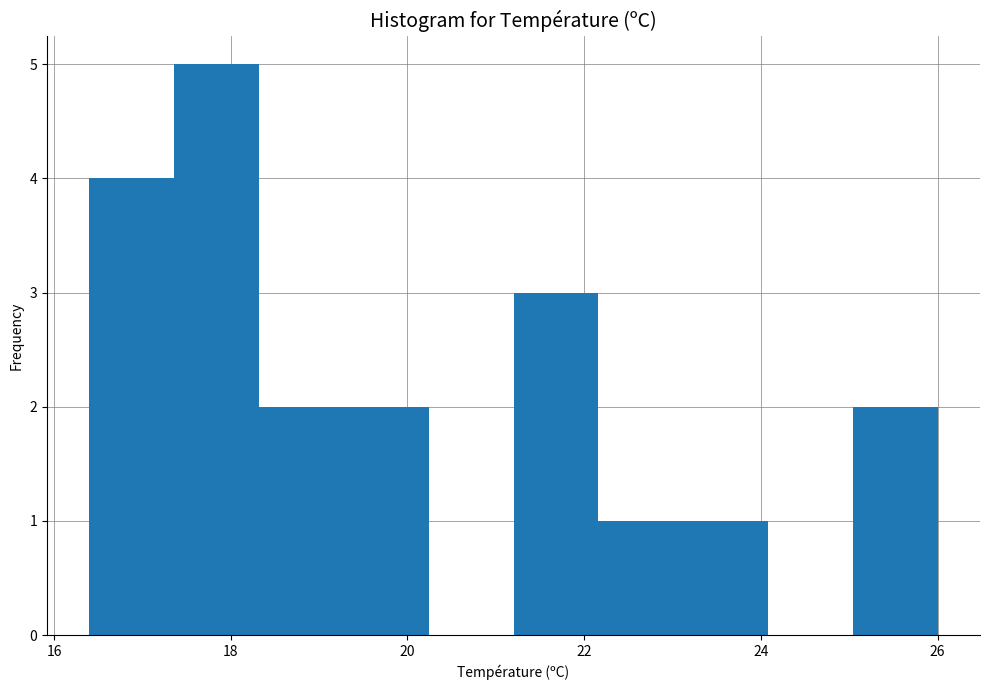

Over which range of the x-axis is the bar tallest?

17.36 to 18.32